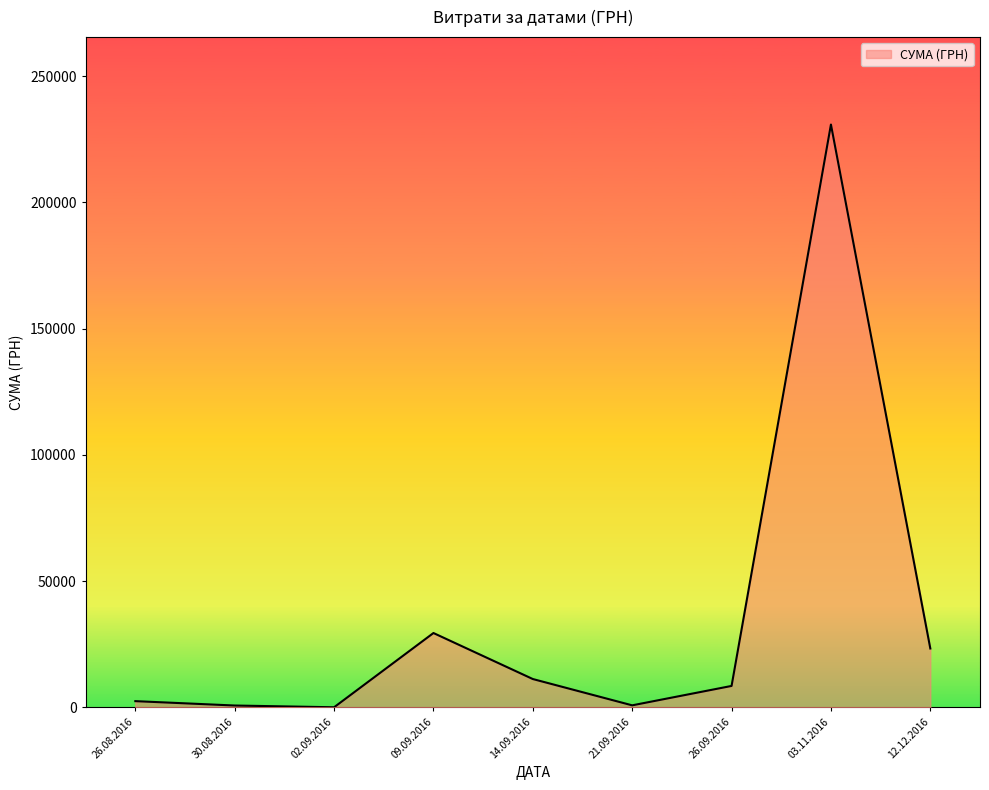

What is the ratio of the value at 26.09.2016 to the value at 14.09.2016?

0.8